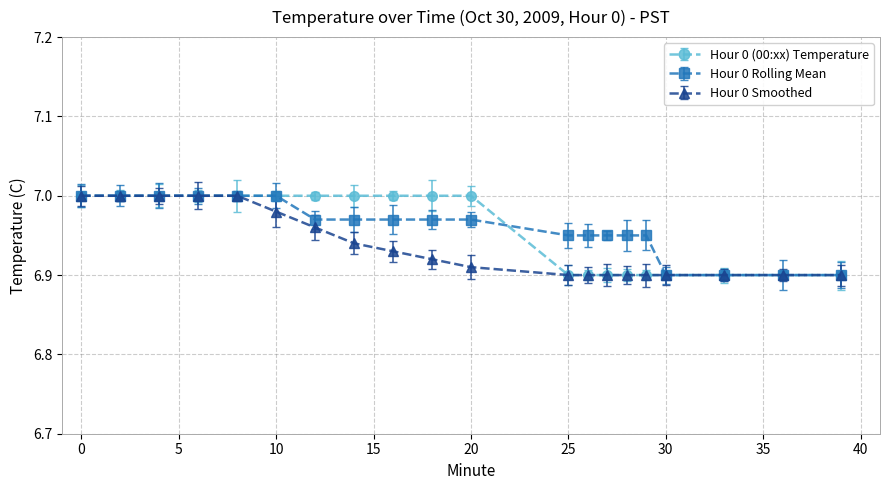

How many distinct data groups are displayed?

3